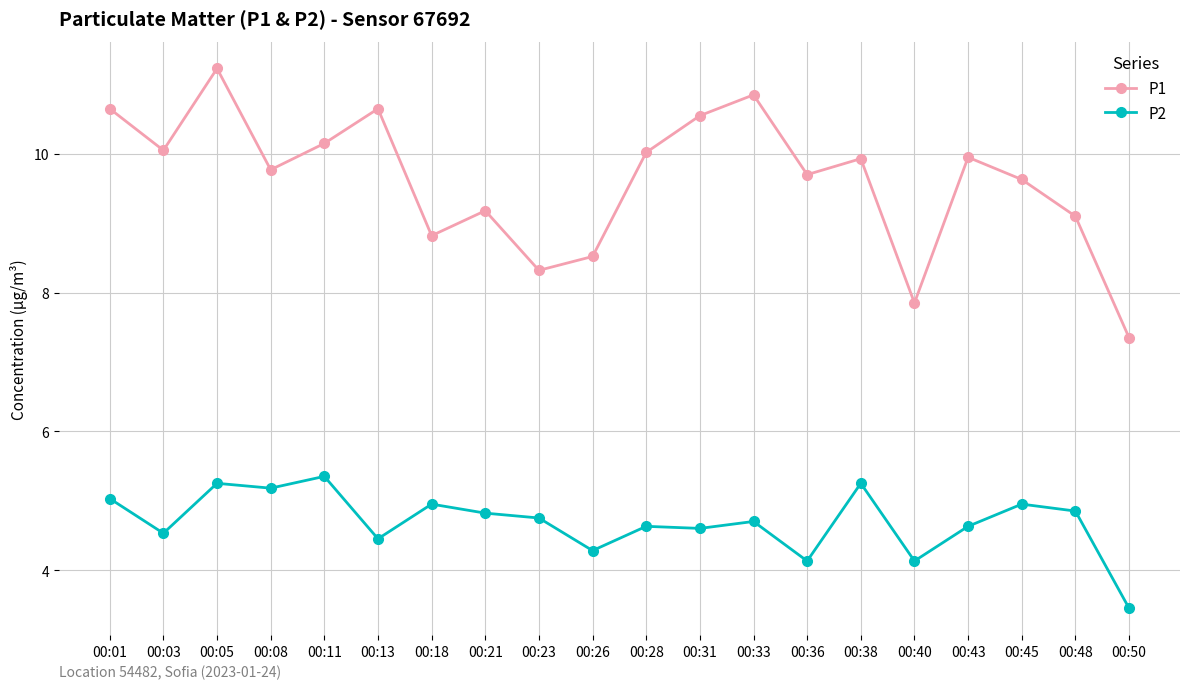

What is the sum of the P2 values at 00:08 and 00:01?

10.2